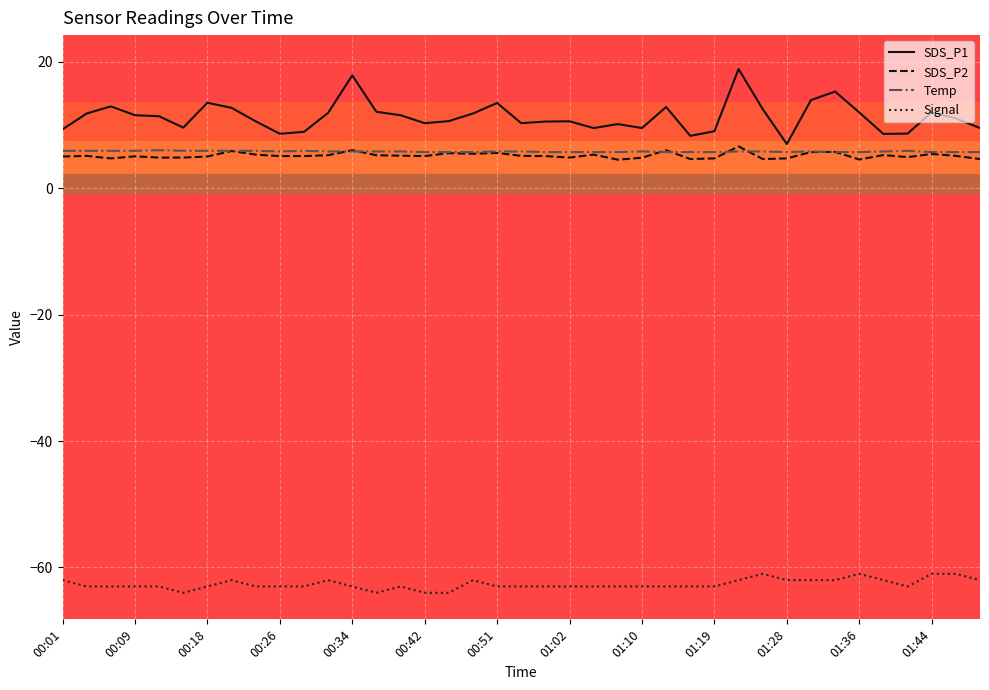

True or false: SDS_P2 and SDS_P1 intersect in this chart.

False